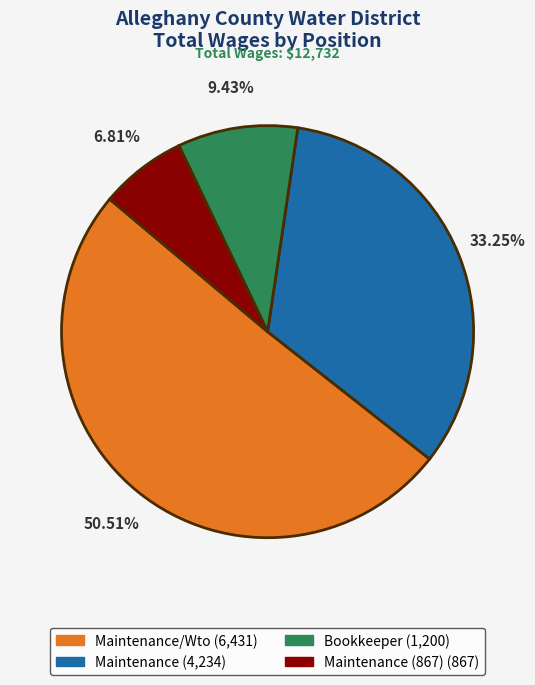

How many segments does this pie chart have?

4